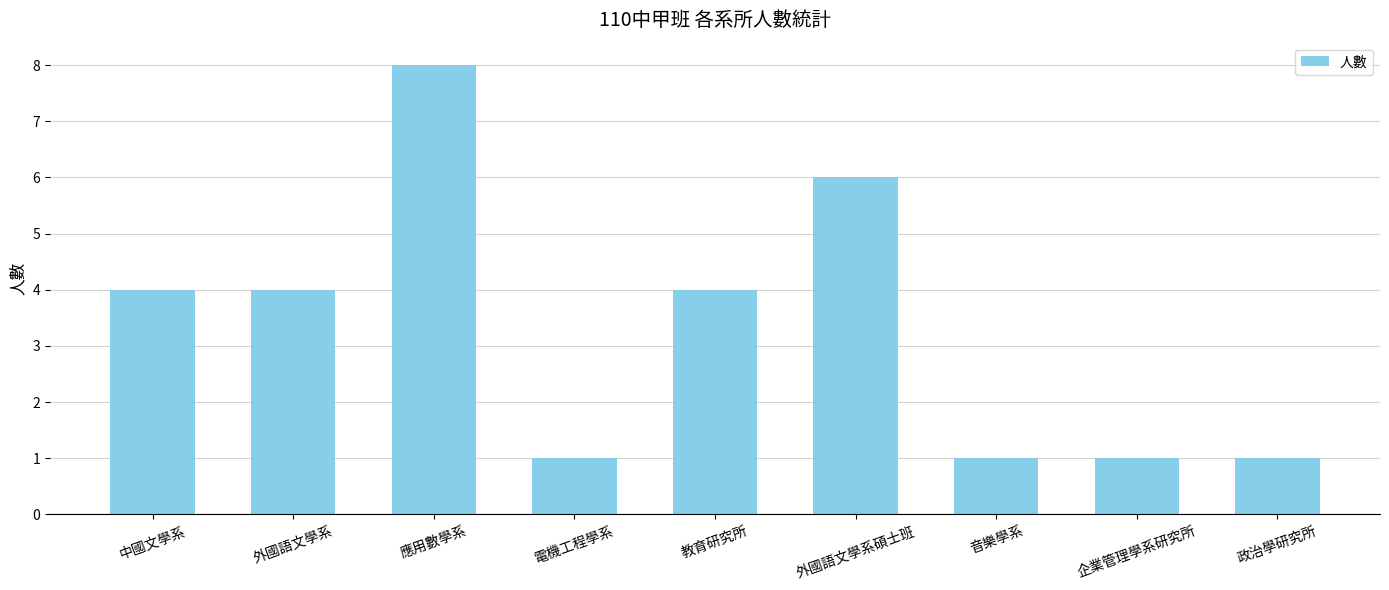

What is the sum of all values?

30